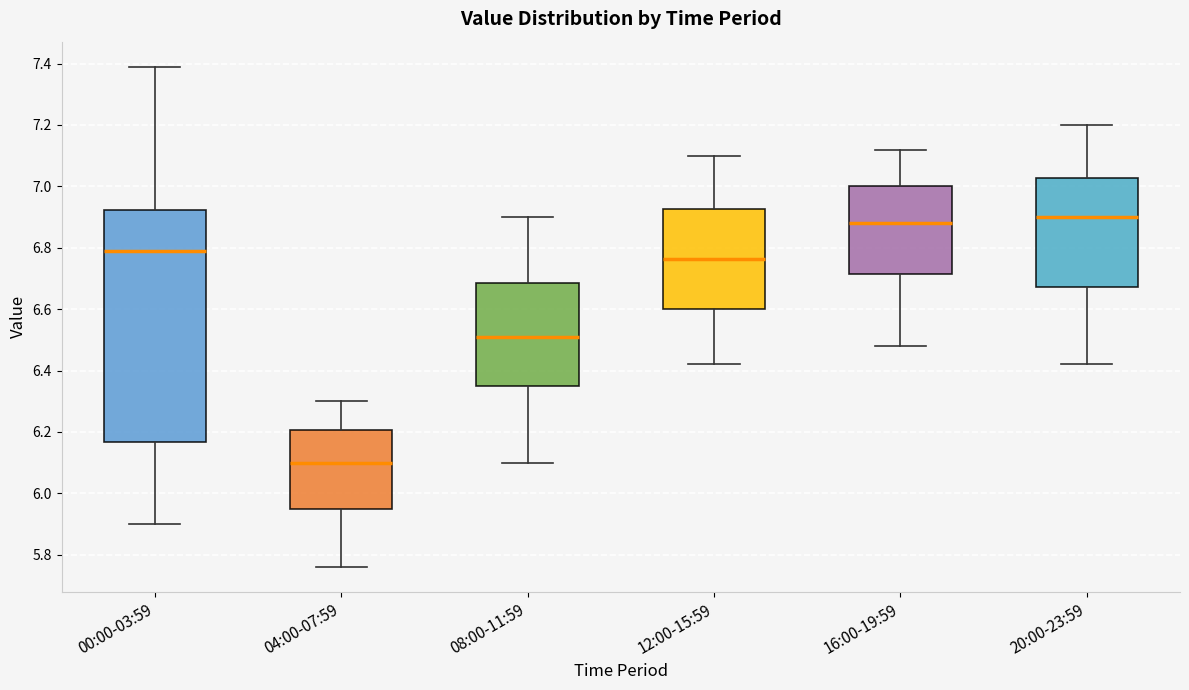

Which box is the tallest, from its lower edge to its upper edge?

00:00-03:59